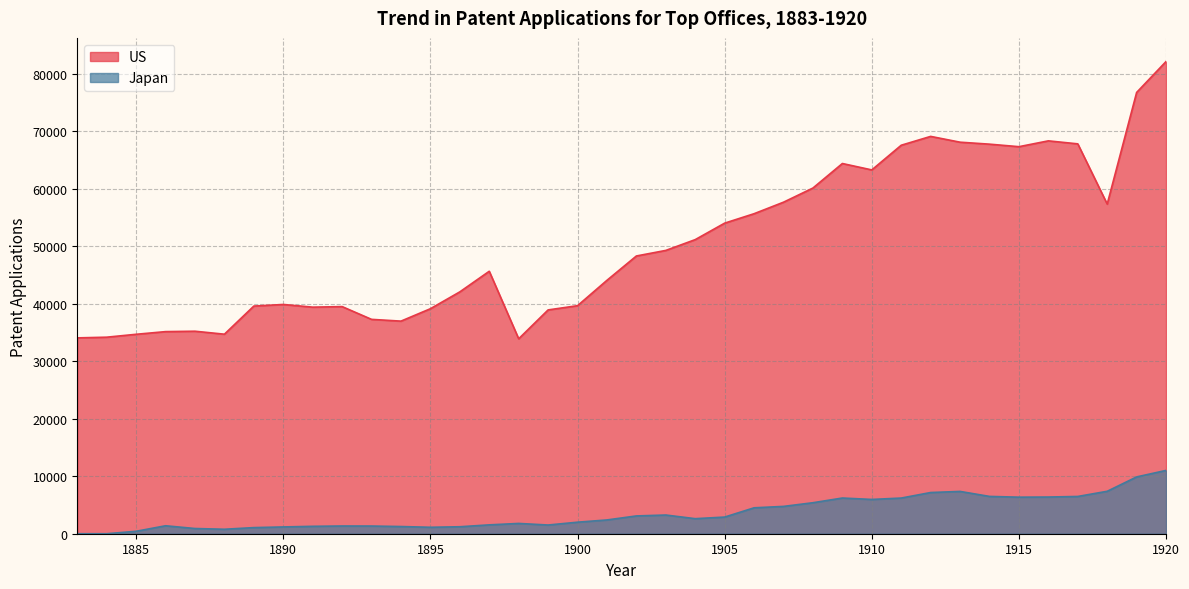

What are all the series names shown in the legend?

US, Japan